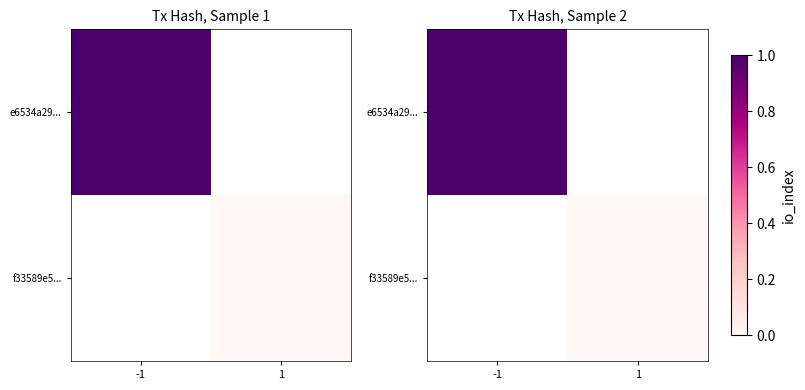

List the labels in order of e6534a29... value, smallest first.

-1, 1